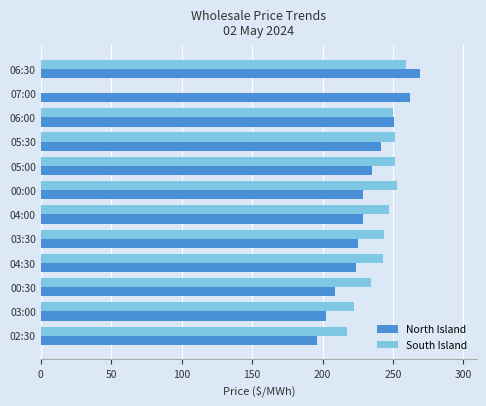

What is the total value across all series at 05:30?

492.6